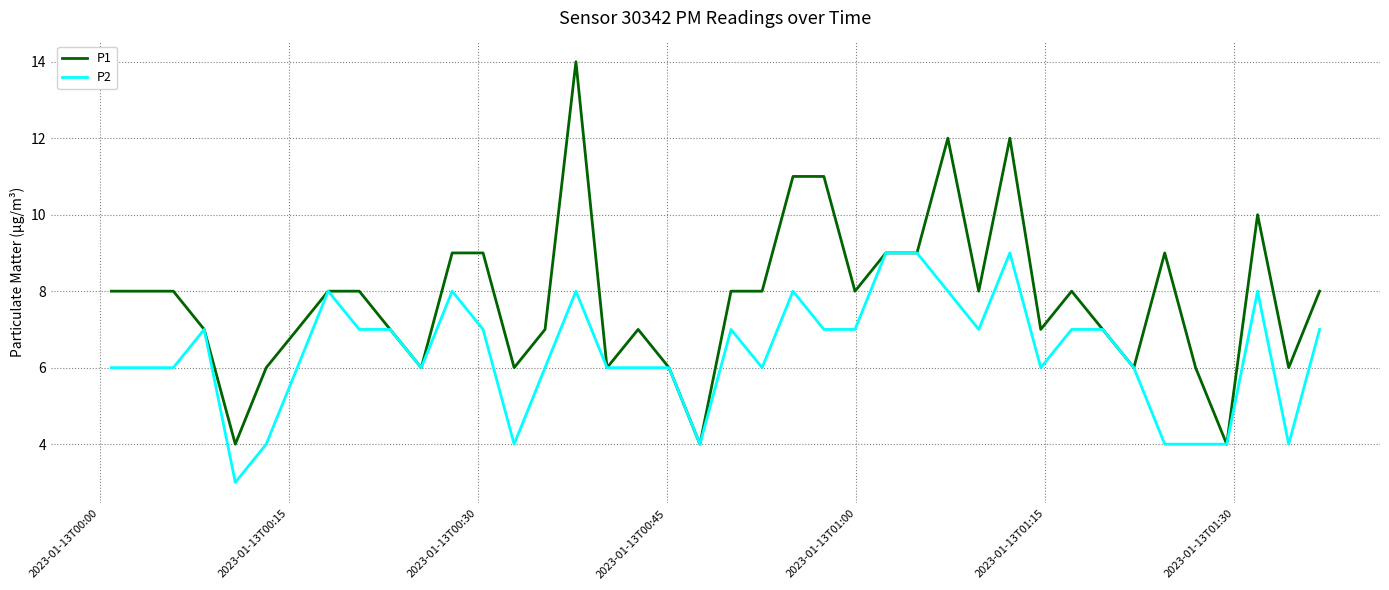

What is the greatest value displayed?

14